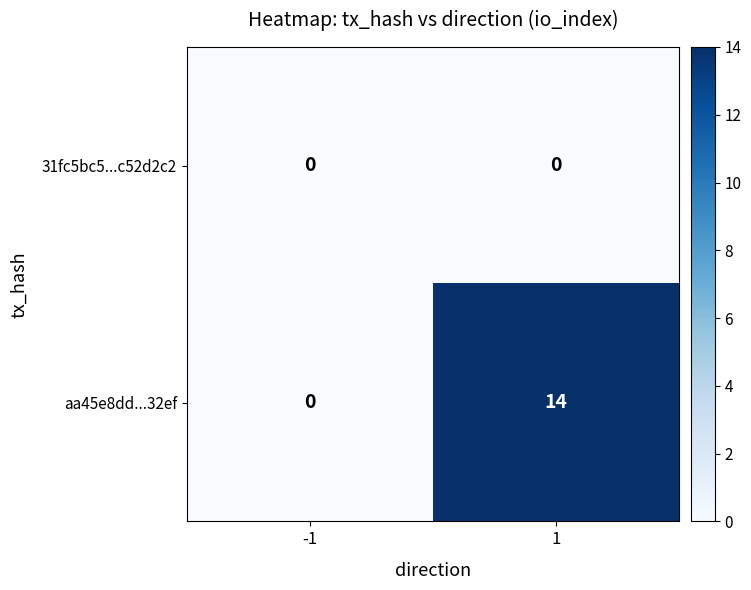

What is the difference between the aa45e8dd...32ef values at 1 and -1?

14